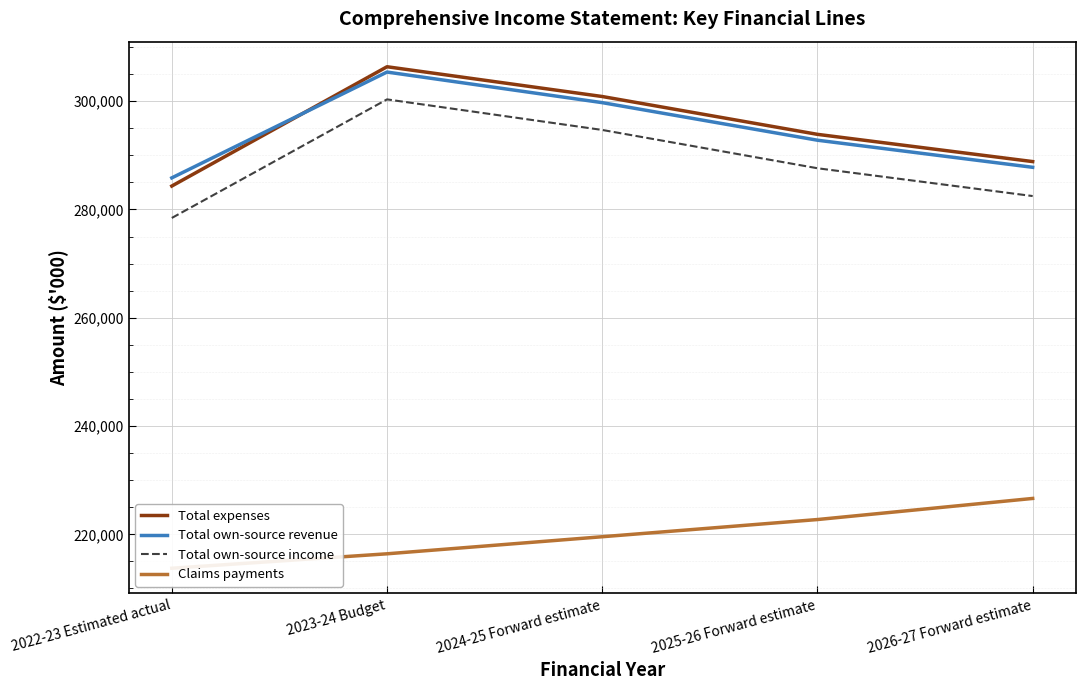

What is the label of the 3rd point from the right?

2024-25 Forward estimate